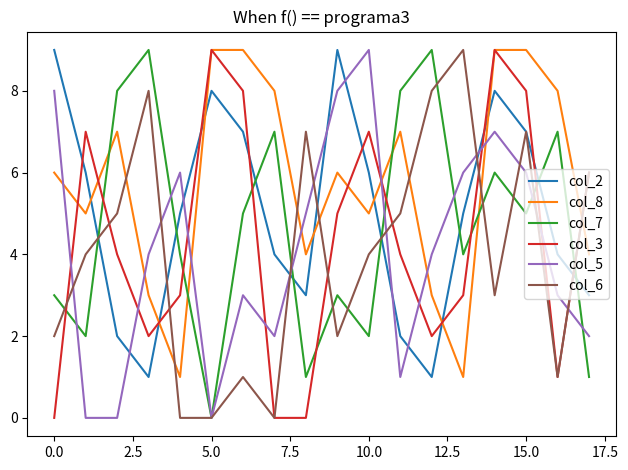

What is the greatest value displayed?

9